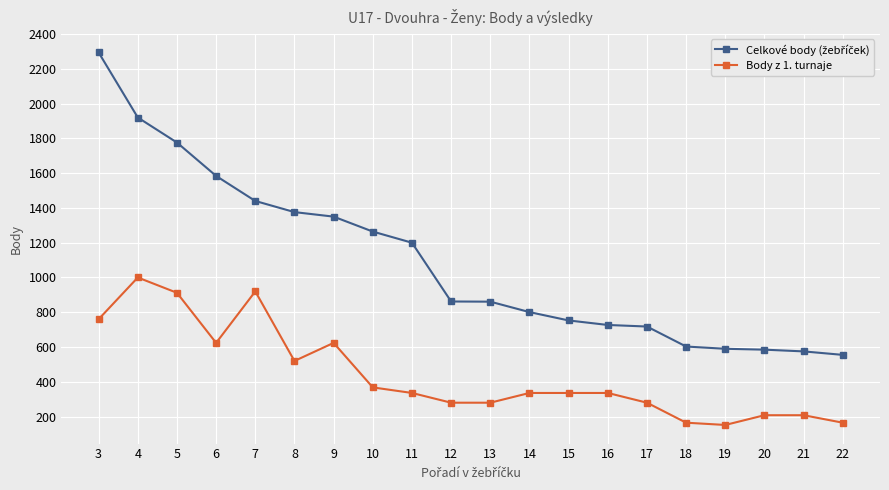

What is the greatest value displayed?

2294